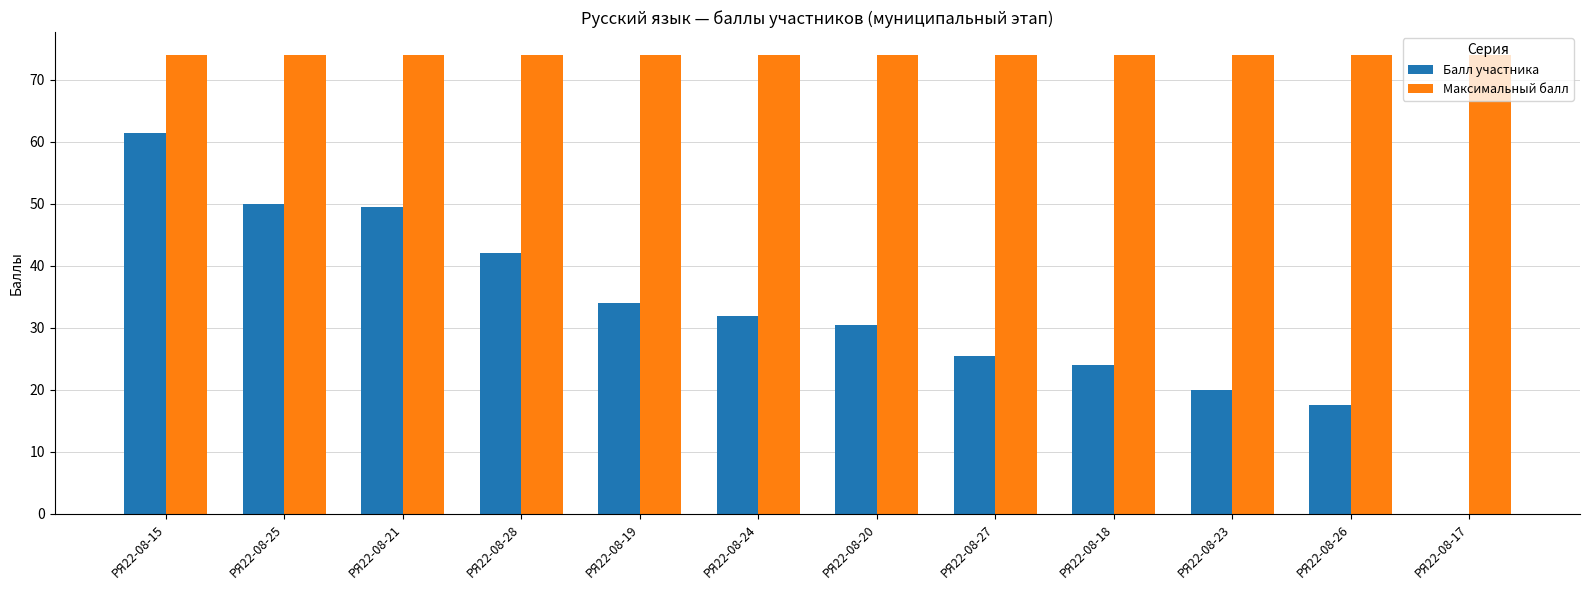

What are all the series names shown in the legend?

Балл участника, Максимальный балл